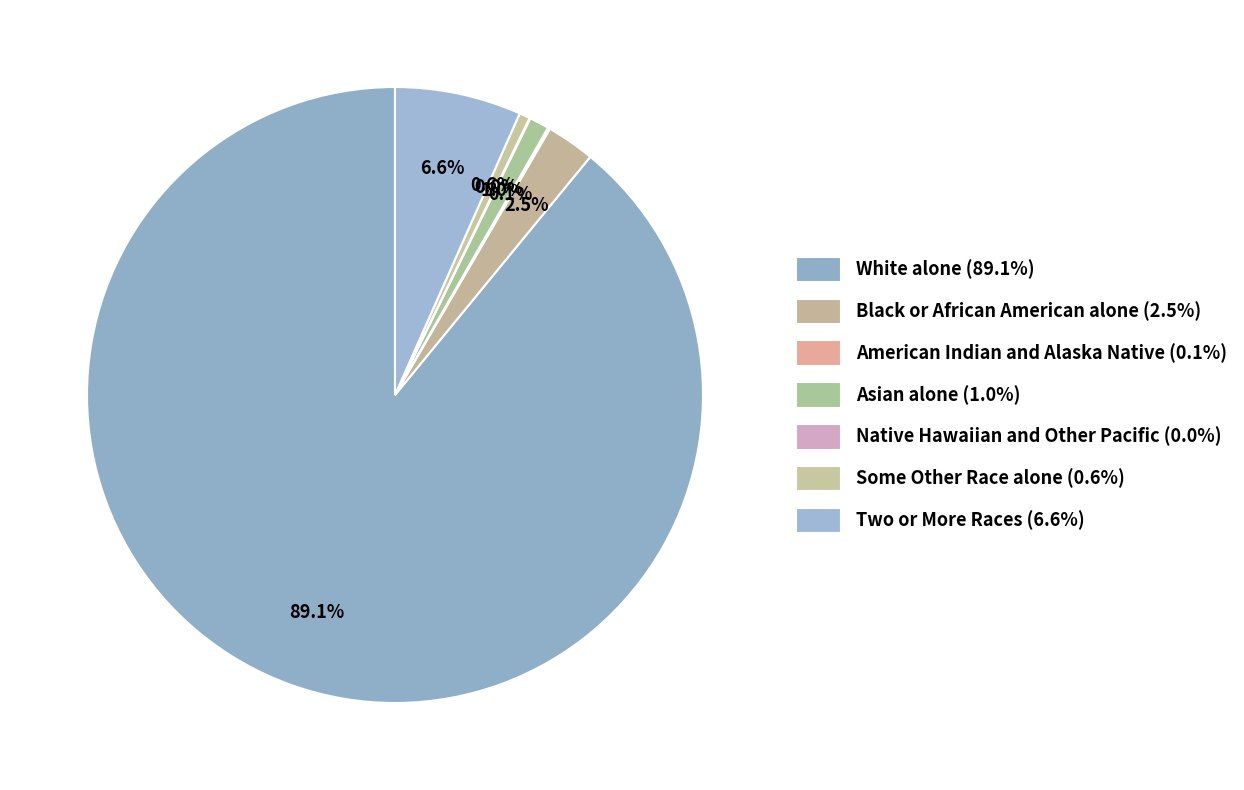

What is the ratio of the value at White alone to the value at Some Other Race alone?

157.5